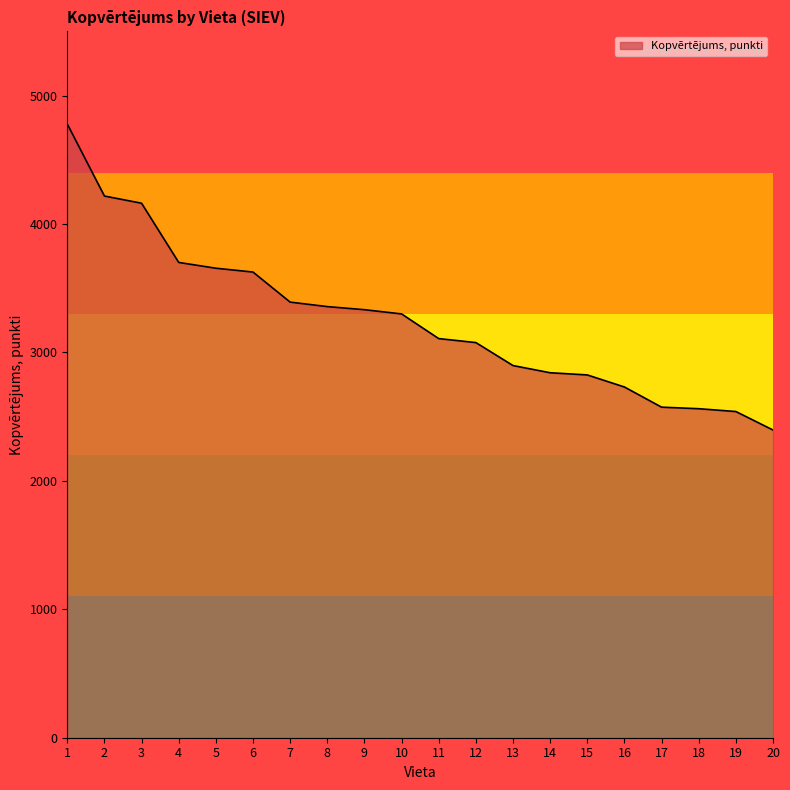

What is the difference between the maximum and second lowest values?

2239